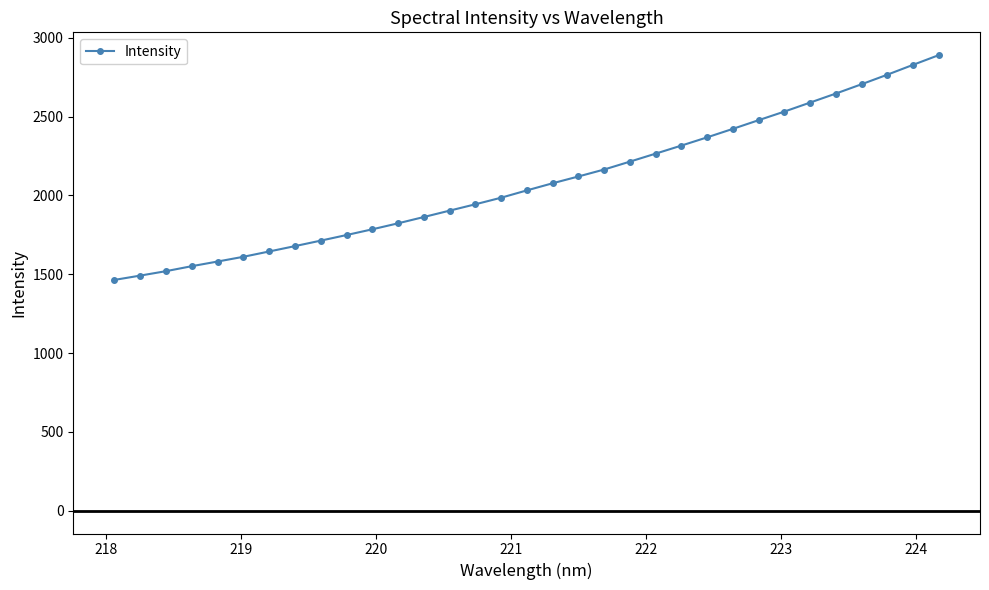

What is the maximum value shown in the chart?

2890.0